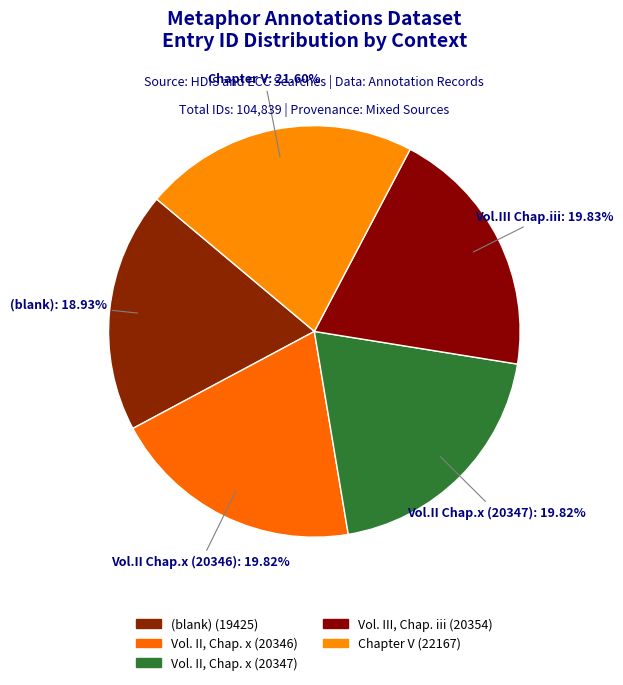

How many segments does this pie chart have?

5